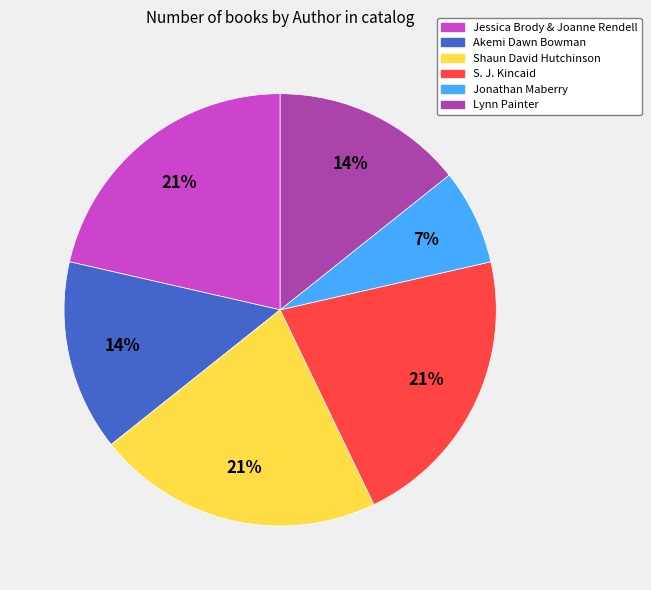

To the nearest percent, what is the difference between the largest and smallest slice percentages?

14%